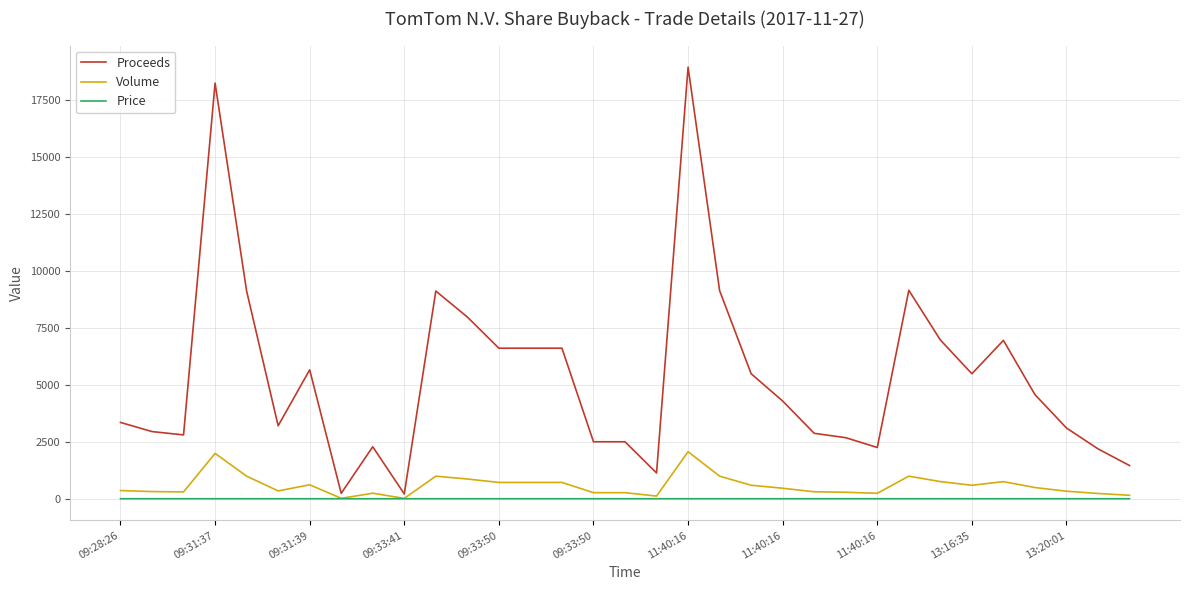

True or false: Proceeds and Volume intersect in this chart.

False